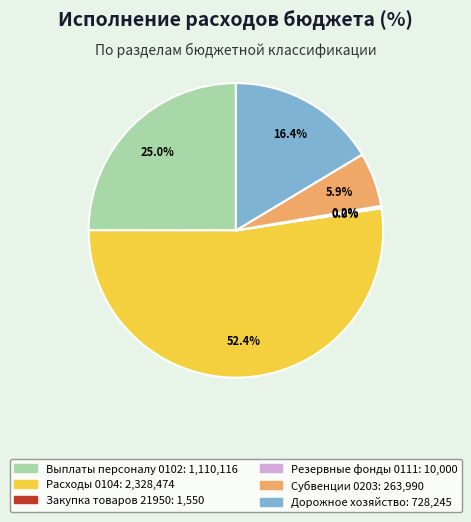

Which slice is the largest?

Расходы 0104